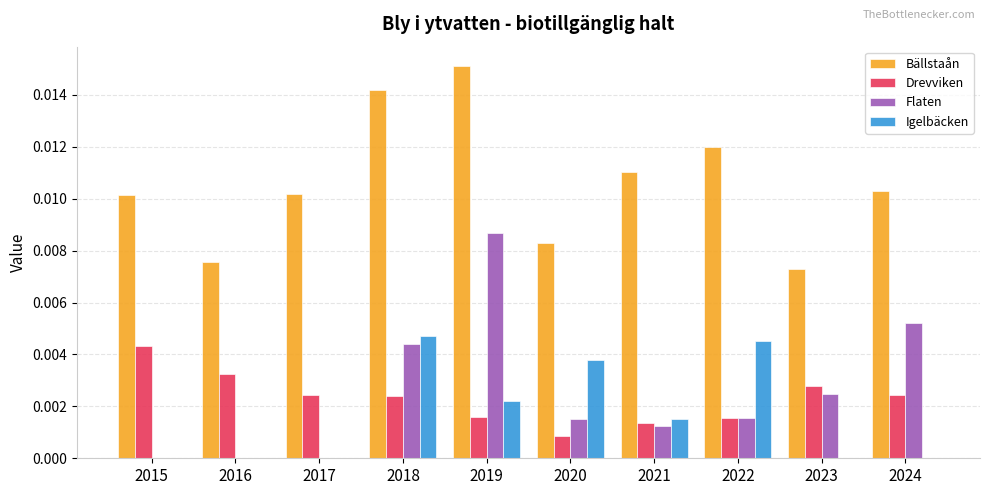

Between 2015 and 2018, which series saw the biggest shift?

Igelbäcken